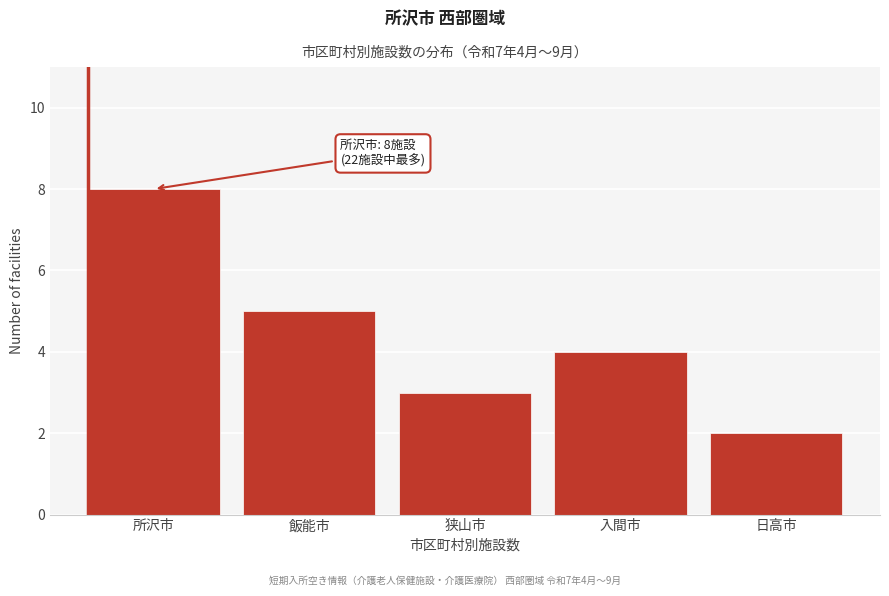

Reading left to right, list all the values displayed in this chart.

所沢市=8	飯能市=5	狭山市=3	入間市=4	日高市=2